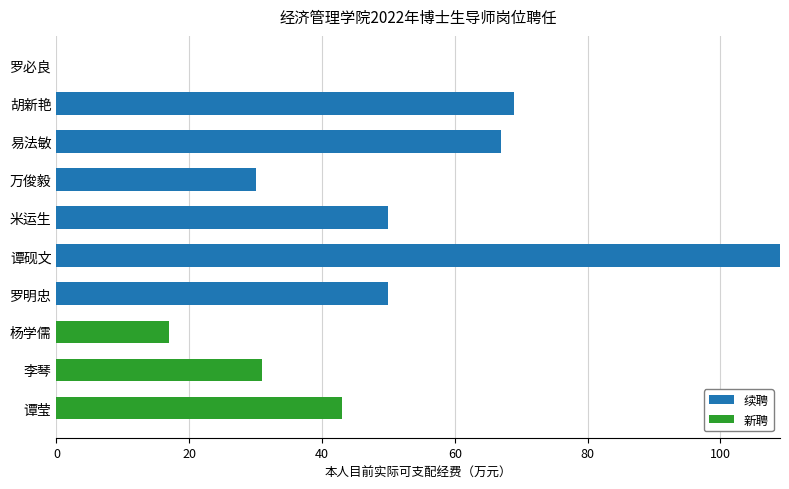

The value of 续聘 at 谭砚文 is 191. True or false?

False